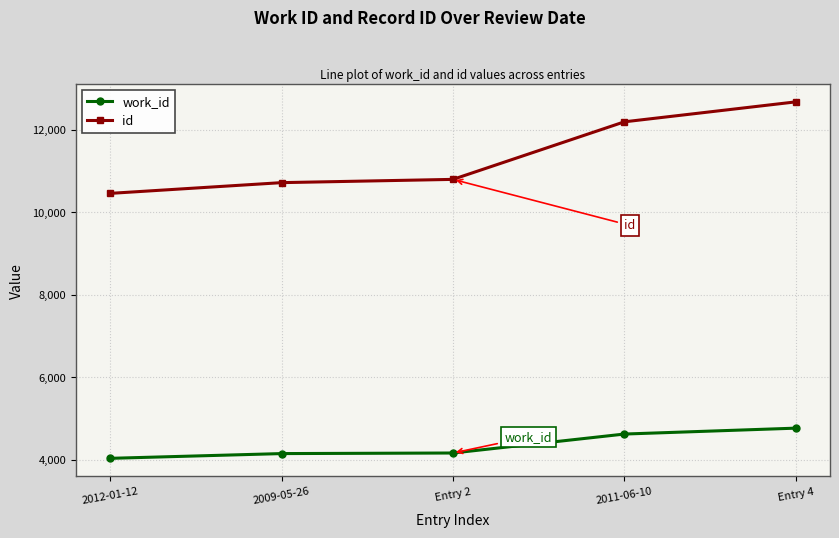

What are all the series names shown in the legend?

work_id, id